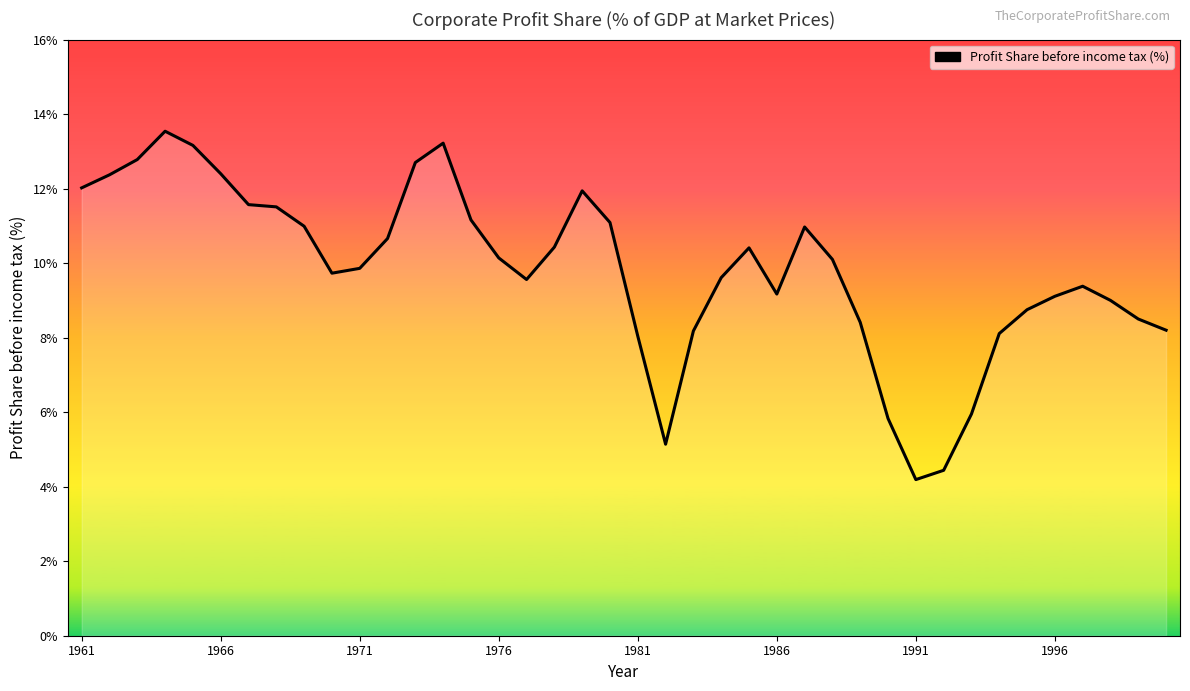

What is the smallest value displayed?

4.2